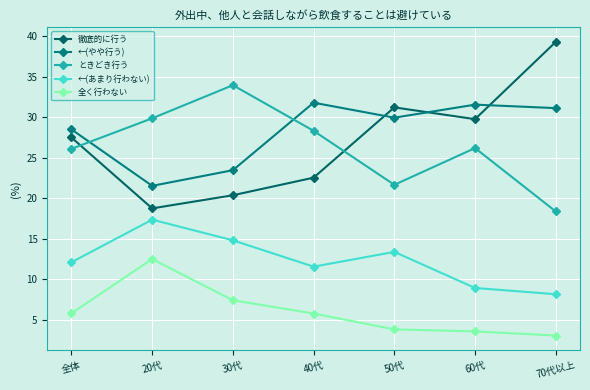

What is the sum of the ←(あまり行わない) values at 70代以上 and 50代?

21.5